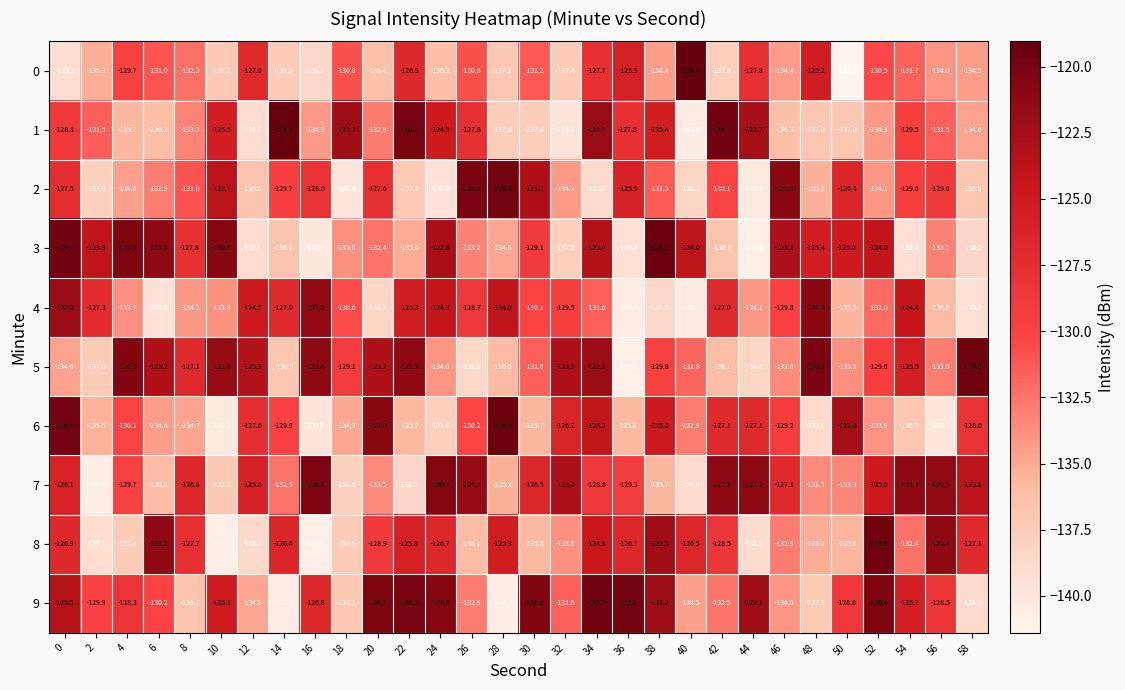

What is the difference between the highest and lowest values at 20?

18.1